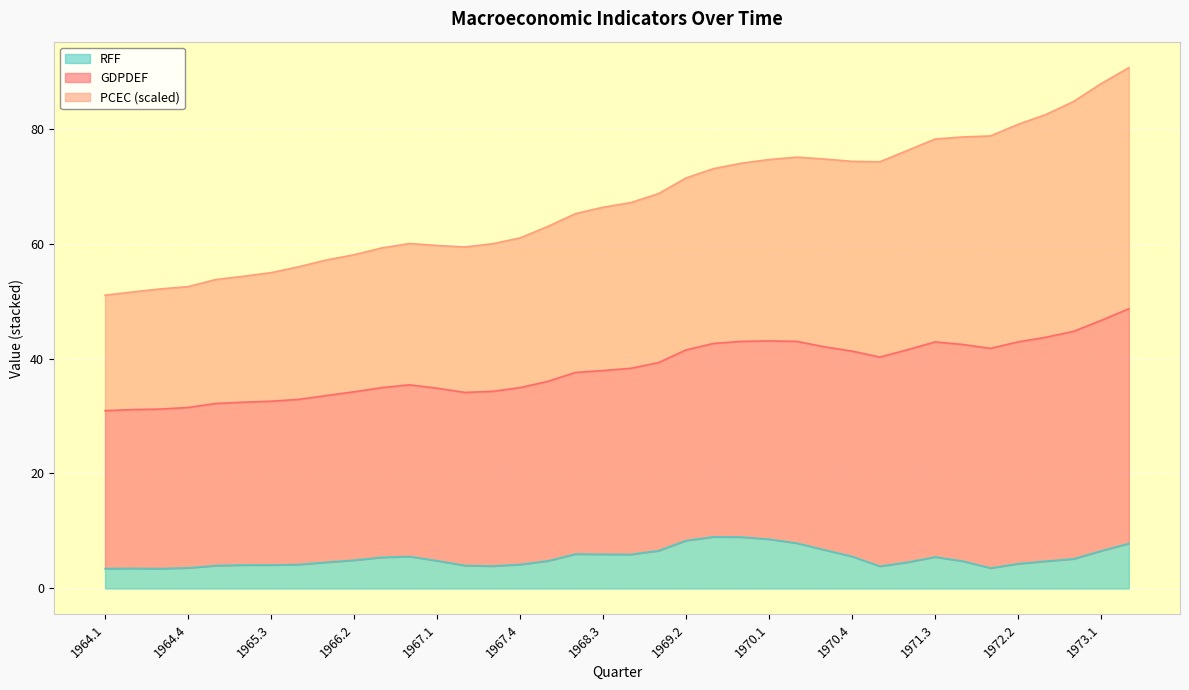

True or false: RFF and GDPDEF intersect in this chart.

False